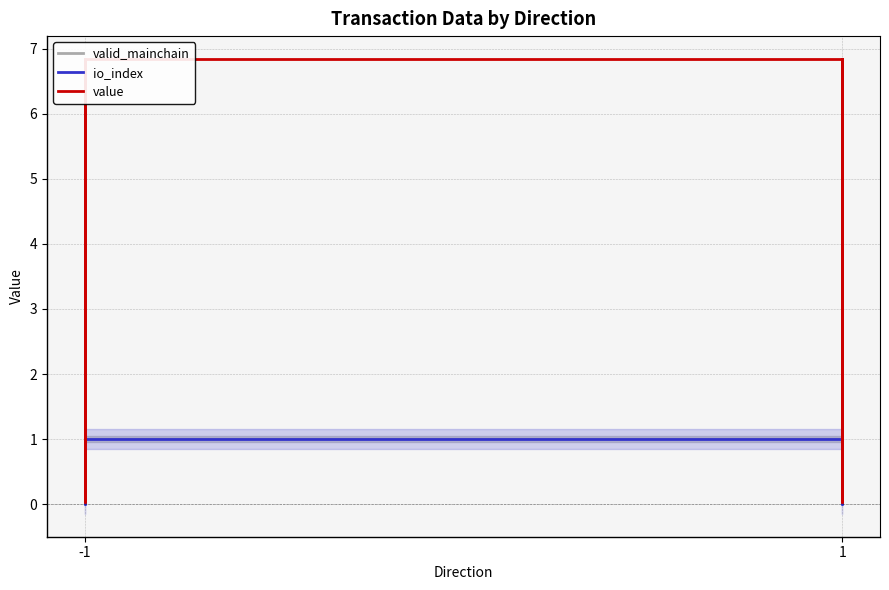

How many values in the value series are below 6?

4